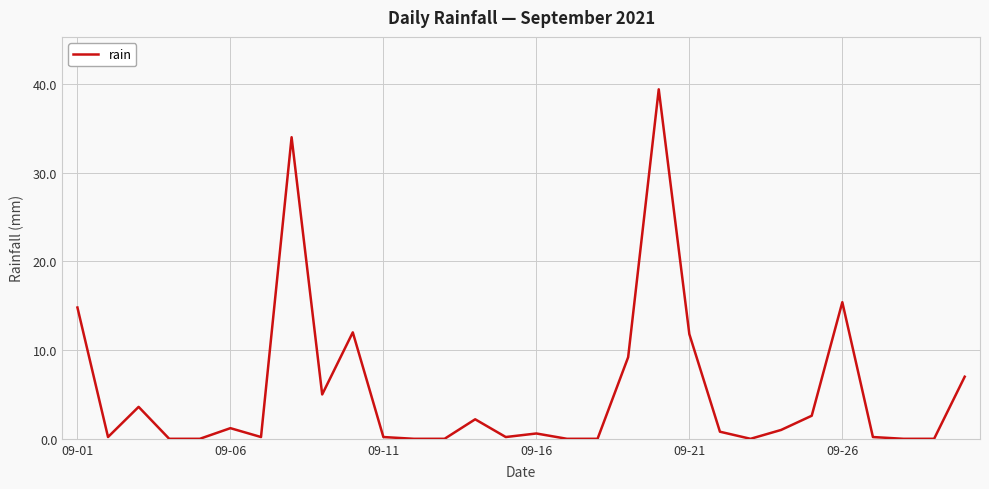

What is the greatest value displayed?

39.4